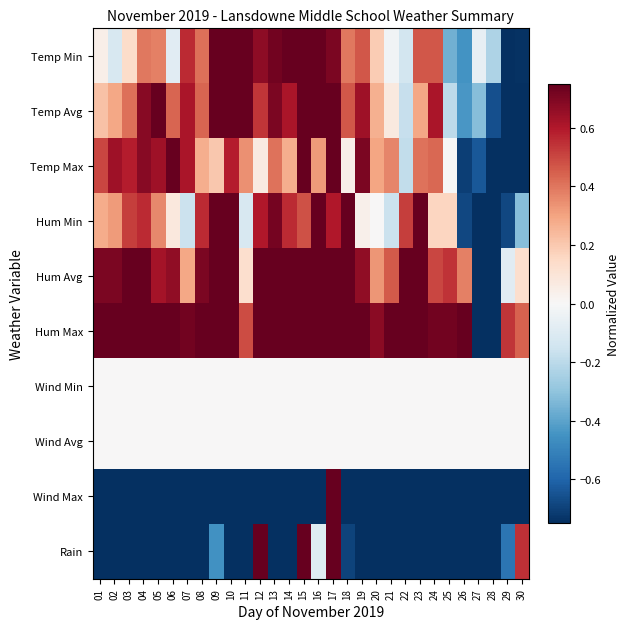

What is the smallest value displayed?

-1.0